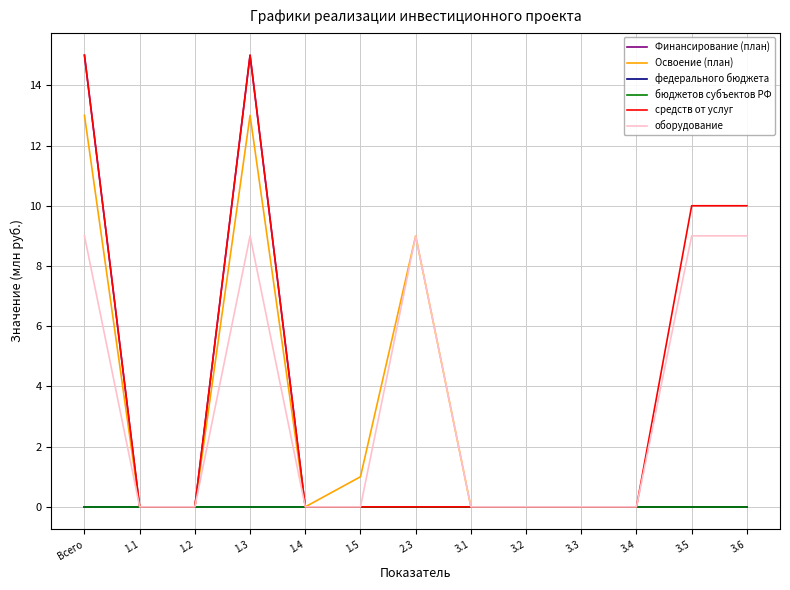

True or false: федерального бюджета and бюджетов субъектов РФ cross at least once.

False